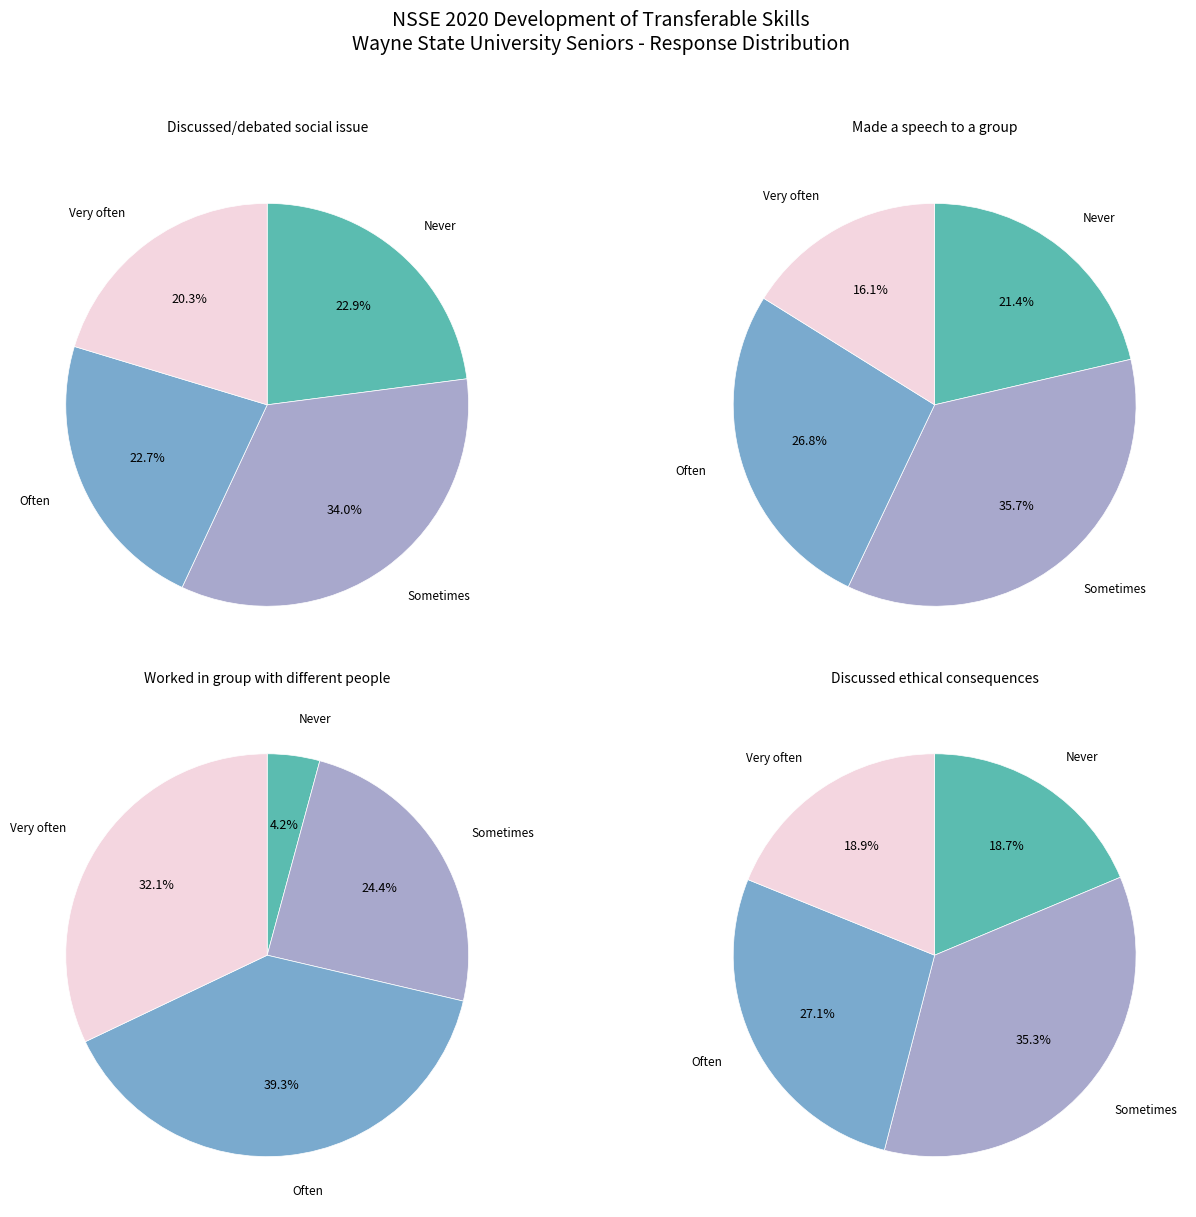

Count the number of slices in the pie.

4